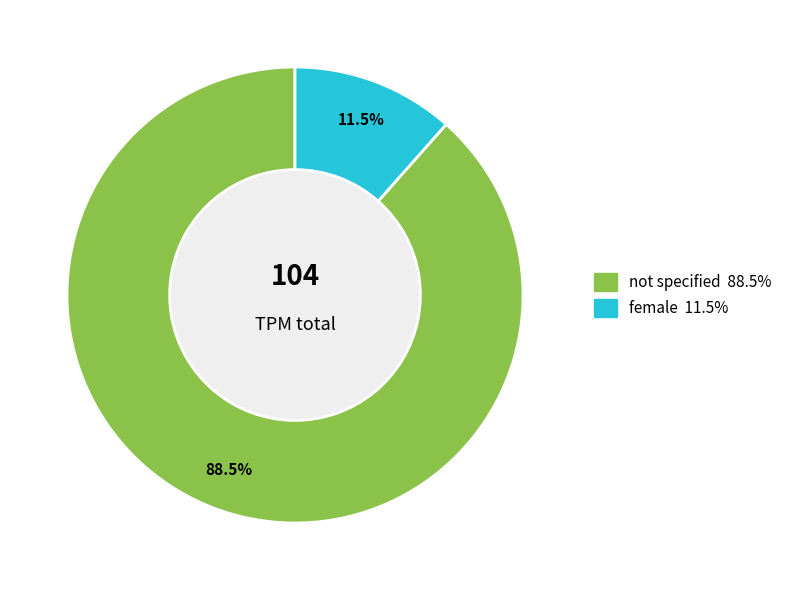

Rank the categories by value from highest to lowest.

not specified, female